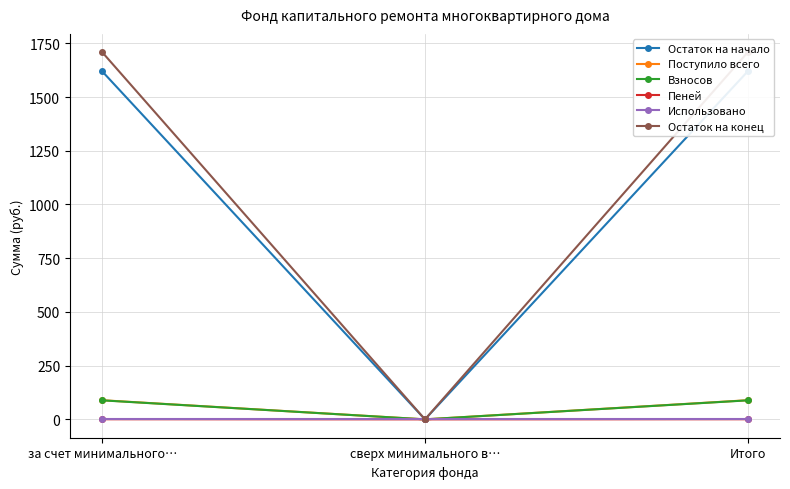

Reading right to left, list all the values displayed in this chart.

Остаток на начало: 1619.4	0.0	1619.4
Поступило всего: 89.0	0.0	89.0
Взносов: 88.5	0.0	88.5
Пеней: 0.6	0.0	0.6
Использовано: 0.0	0.0	0.0
Остаток на конец: 1708.4	0.0	1708.4